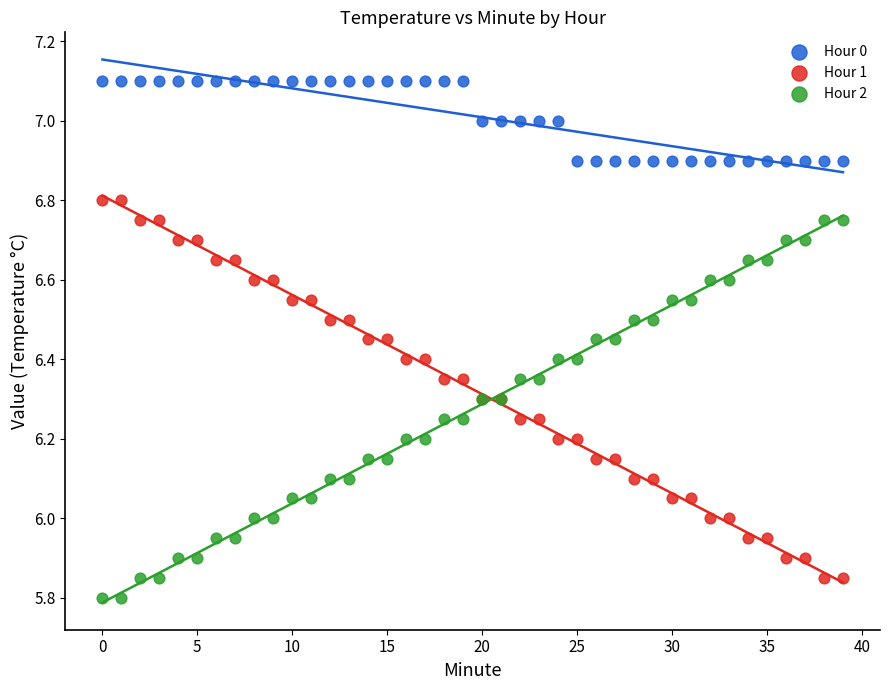

Which series reaches the maximum Y coordinate?

Hour 0